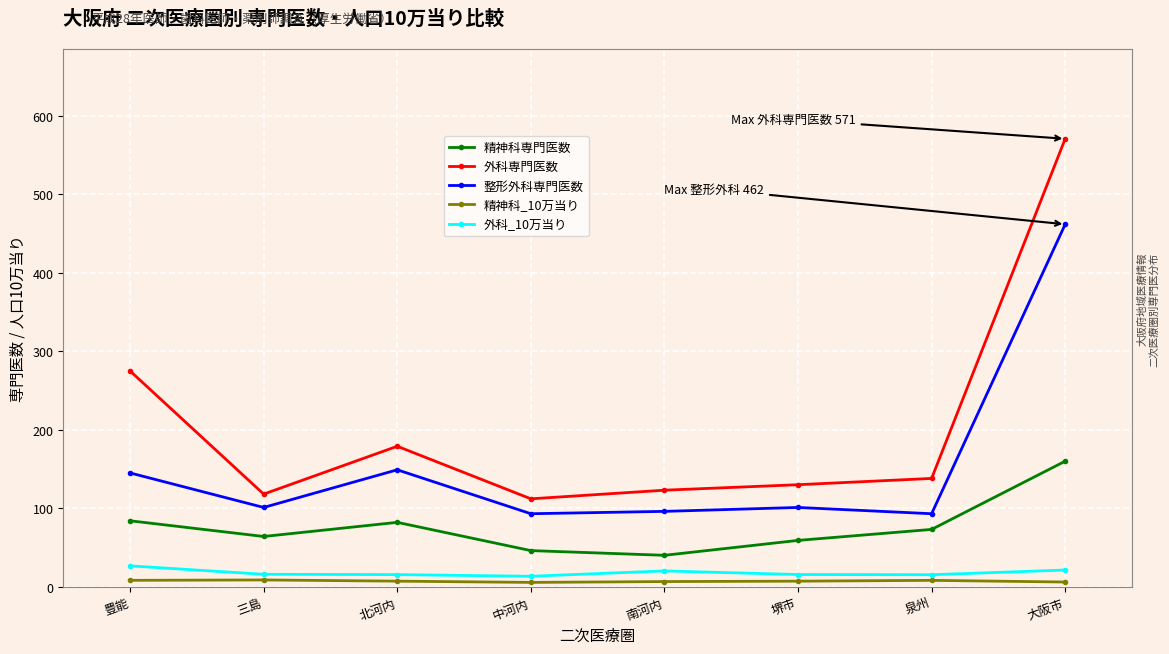

True or false: 外科専門医数 and 精神科_10万当り cross at least once.

False